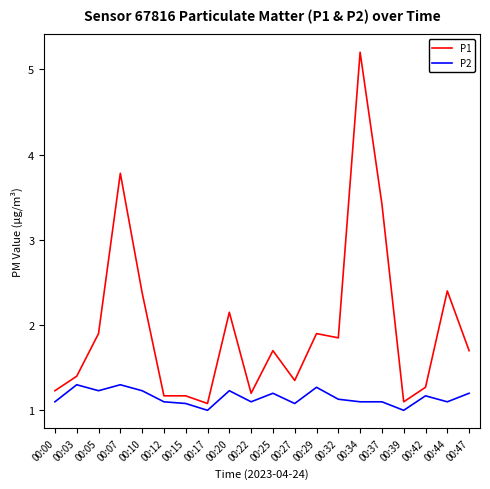

Which series has the largest range (max minus min)?

P1